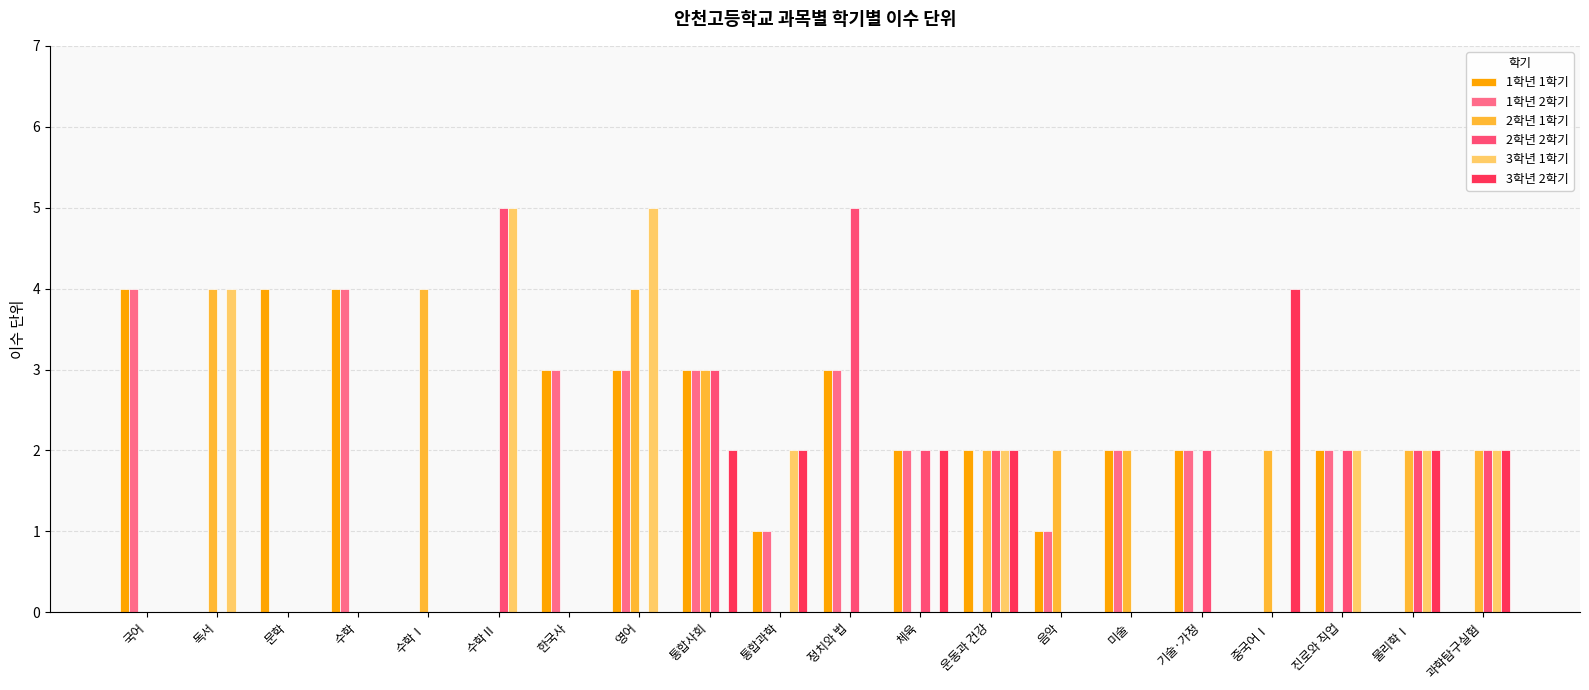

At which label does 1학년 2학기 reach its minimum?

독서